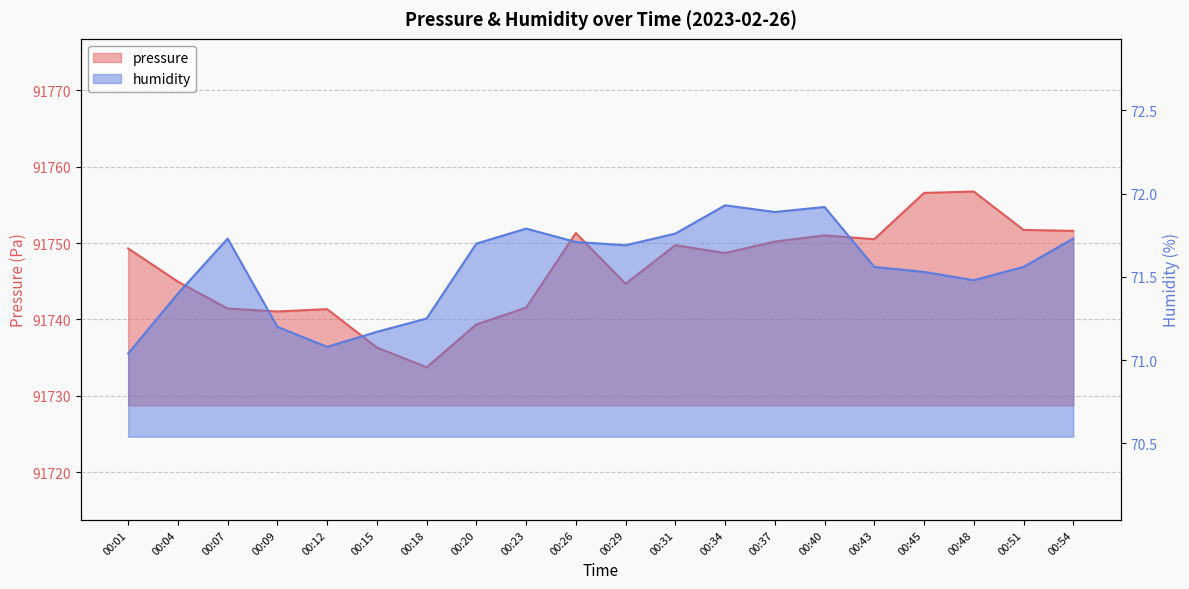

At how many categories does at least one series exceed 66147?

20